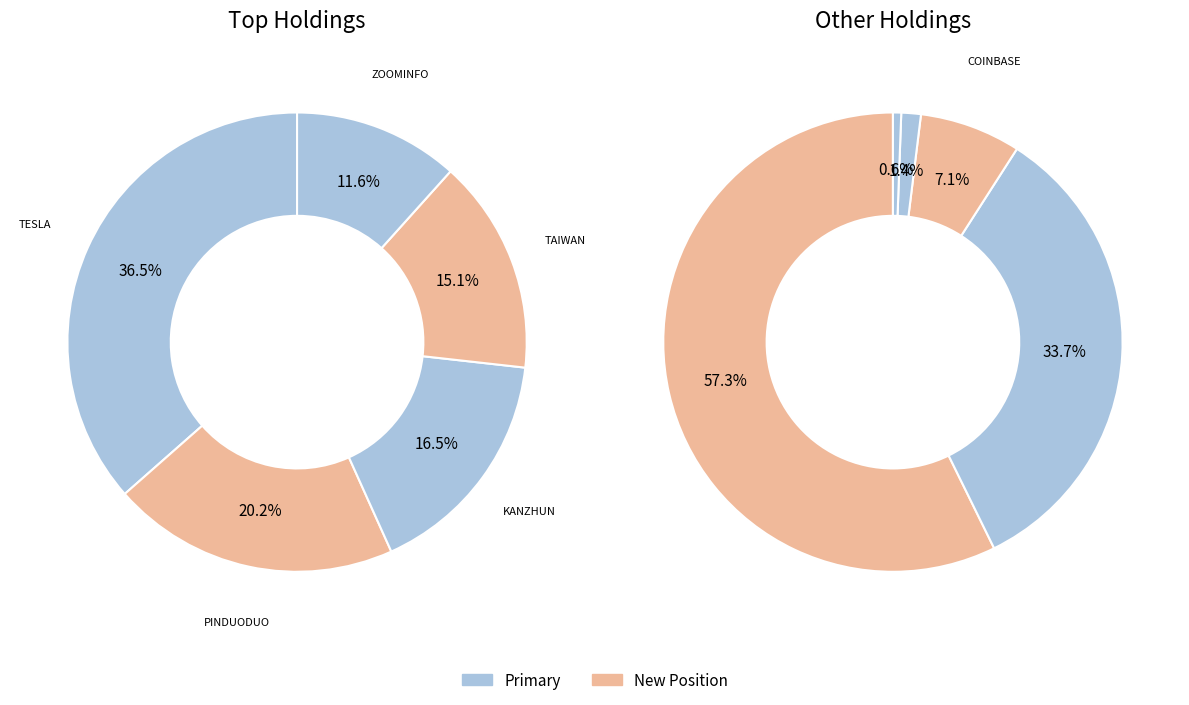

Which slice is the largest?

TESLA INC